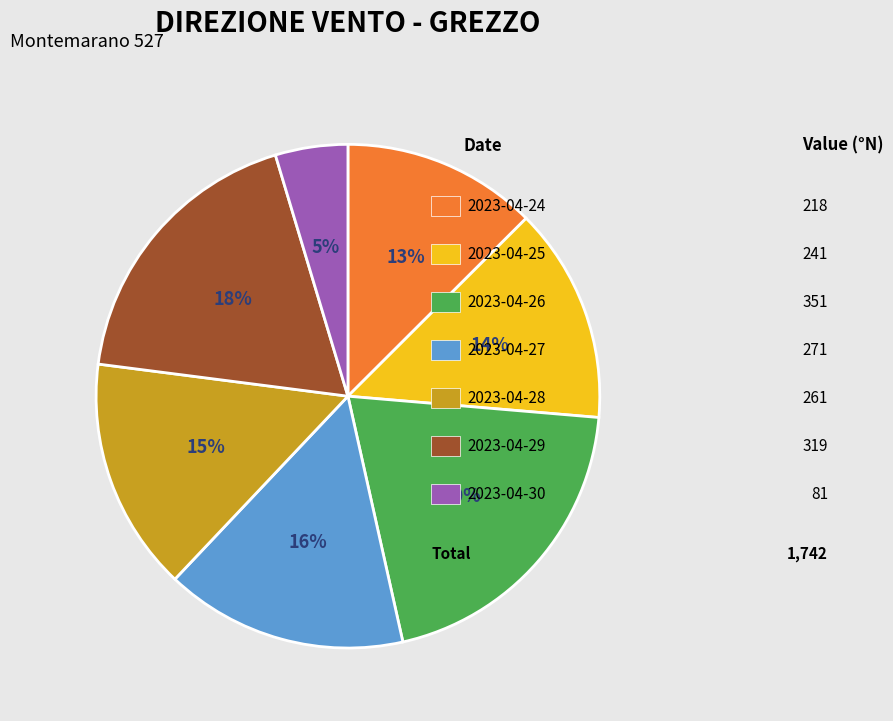

To the nearest percent, what is the average slice percentage?

14%